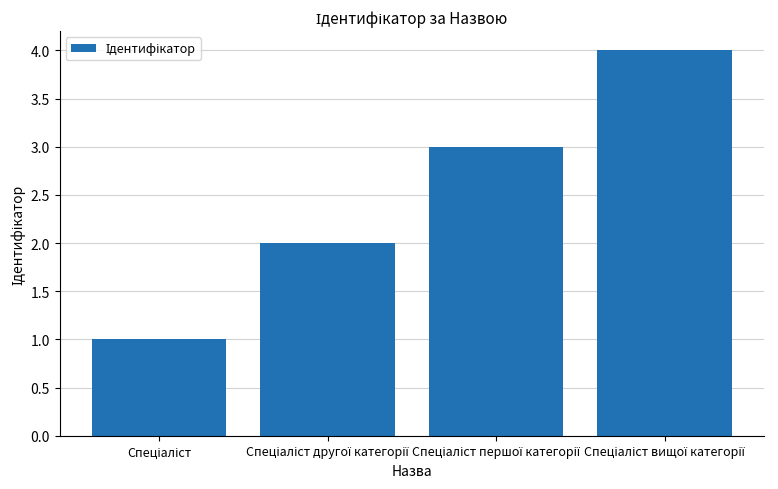

Reading left to right, what are all the values shown in this chart?

1	2	3	4